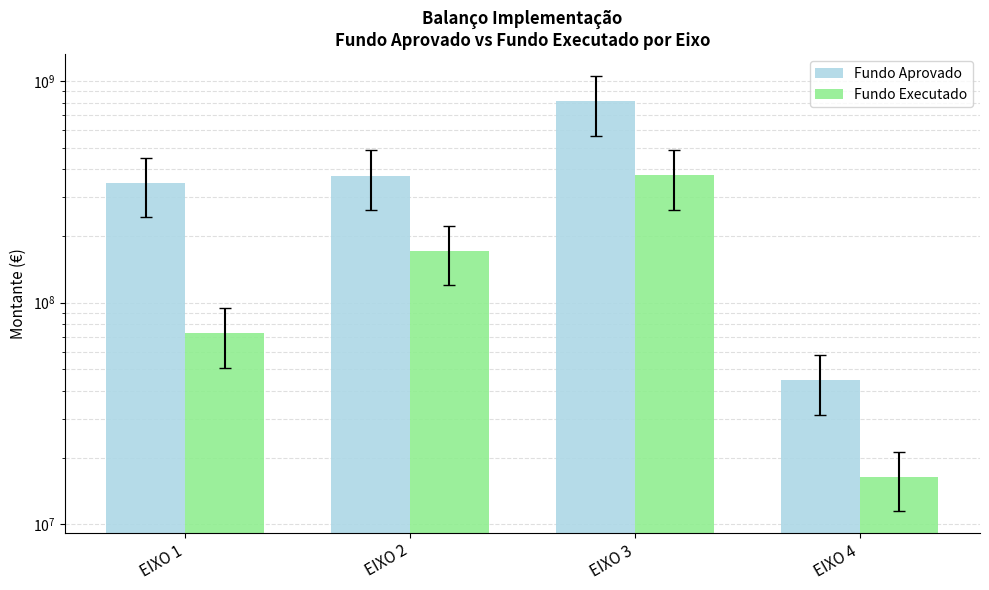

How many values in the Fundo Executado series are below 171274206?

2